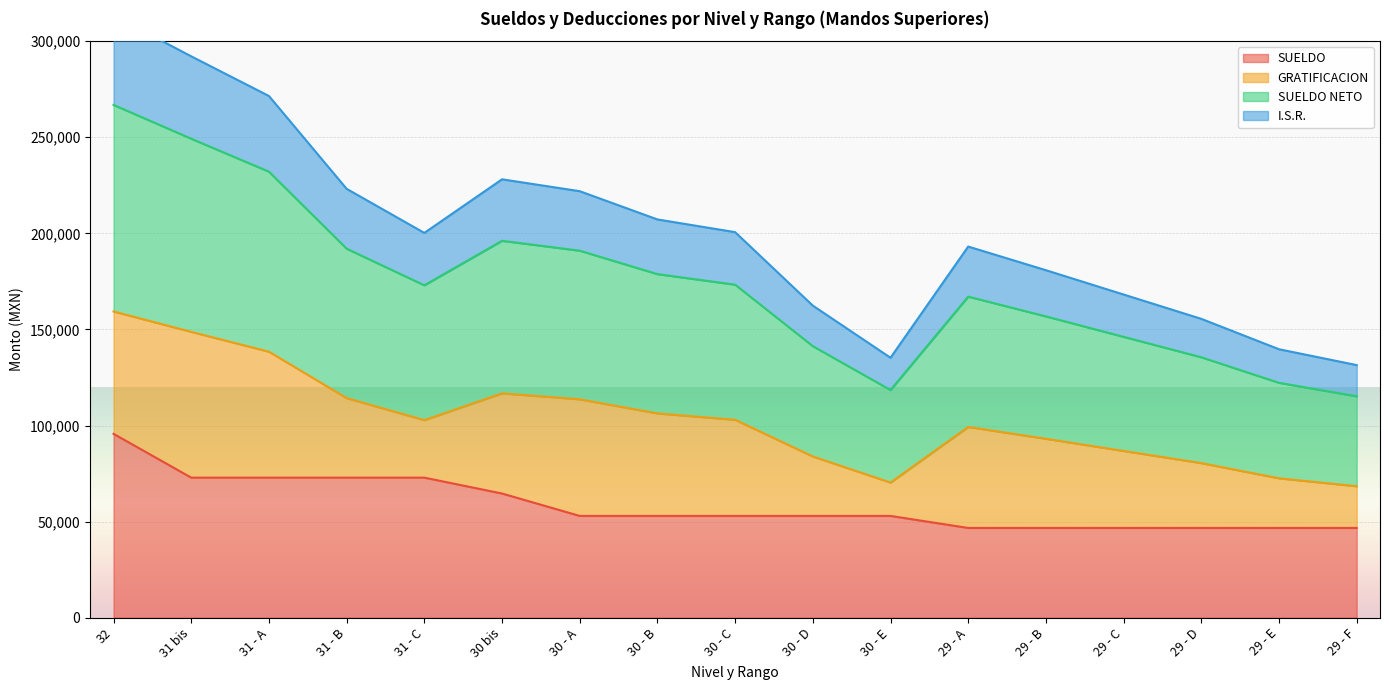

True or false: SUELDO and I.S.R. intersect in this chart.

False